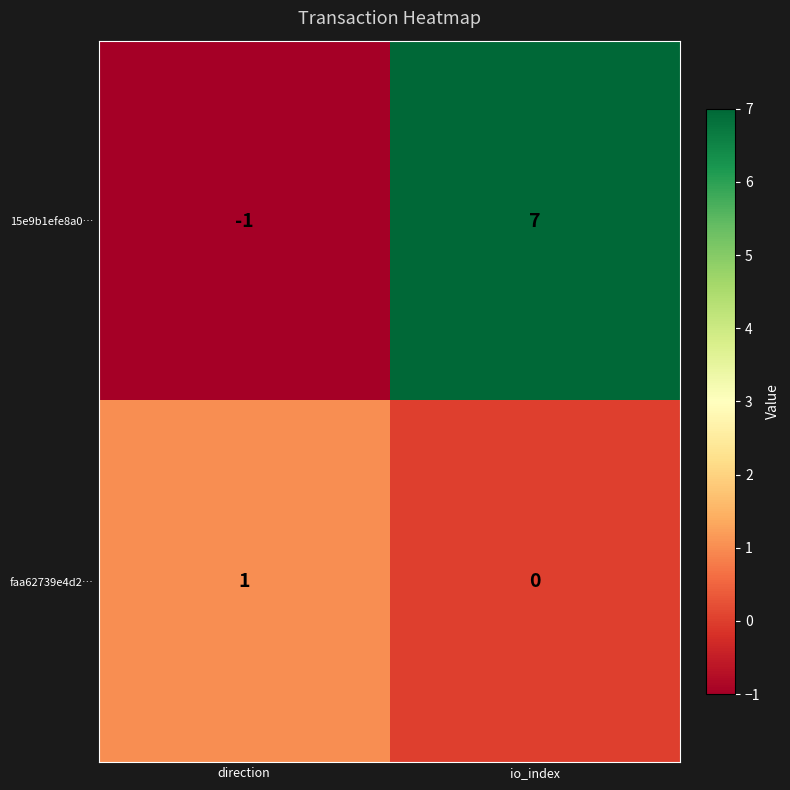

How many series are shown in this chart?

2